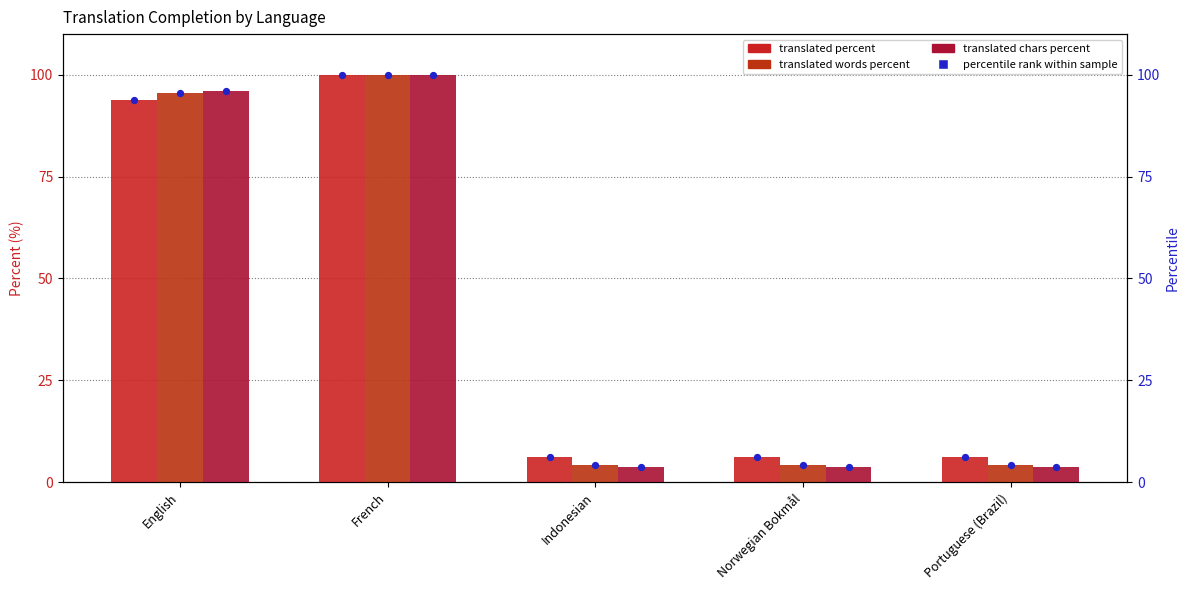

Which series has the widest spread of Y values?

translated chars percent